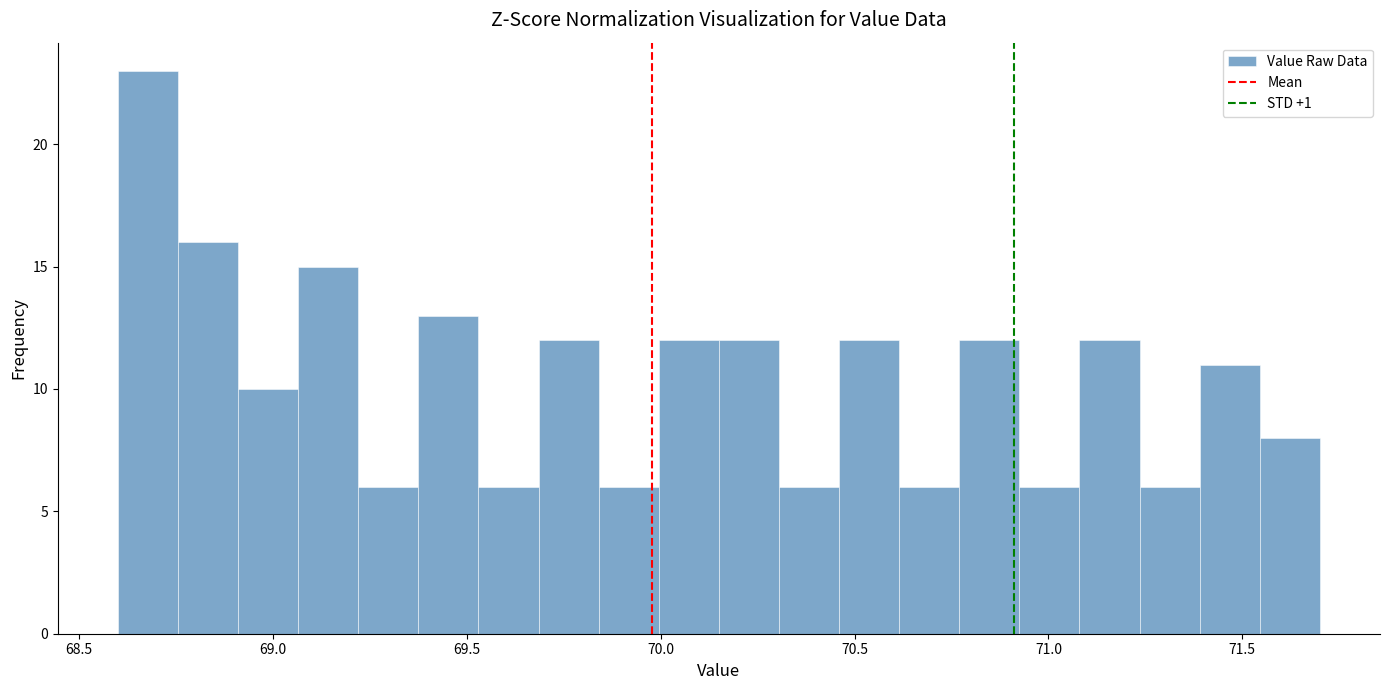

Around what value on the x-axis is the tallest bar? Give the approximate position of its centre, as read against the axis.

68.70